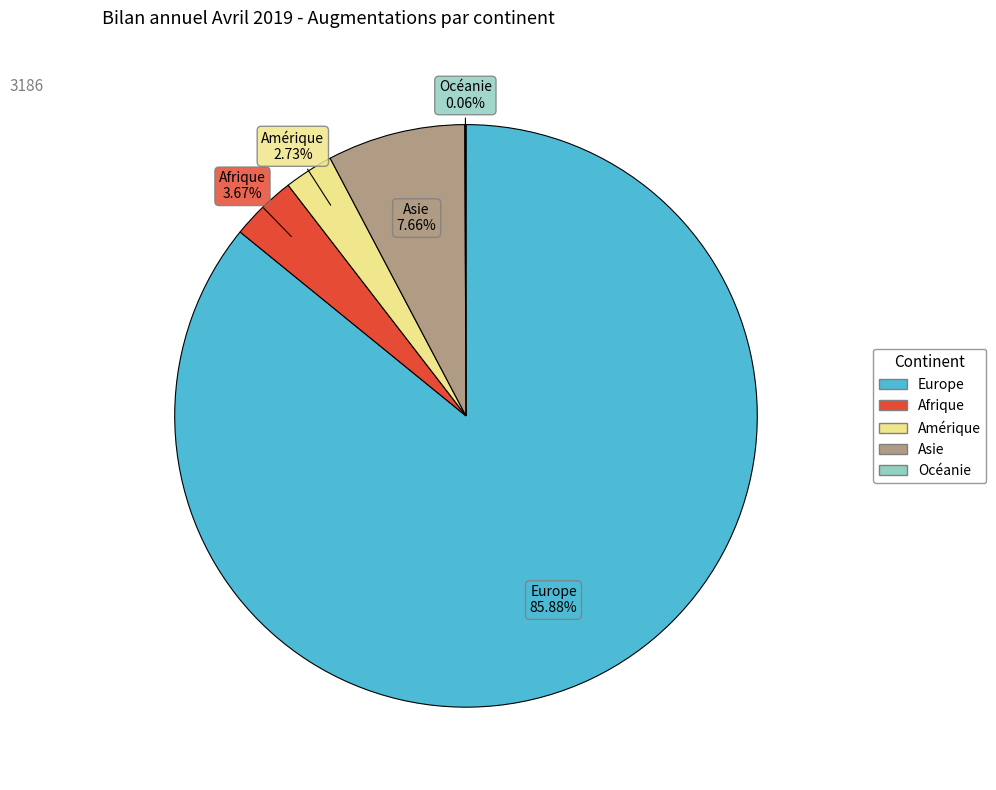

Is there a majority slice in this chart?

Yes